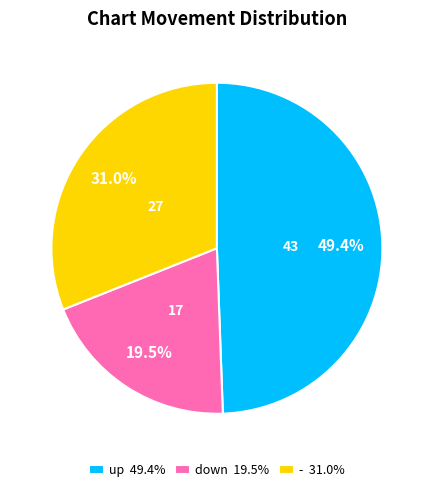

To the nearest percent, what is the combined percentage of up and -?

80%